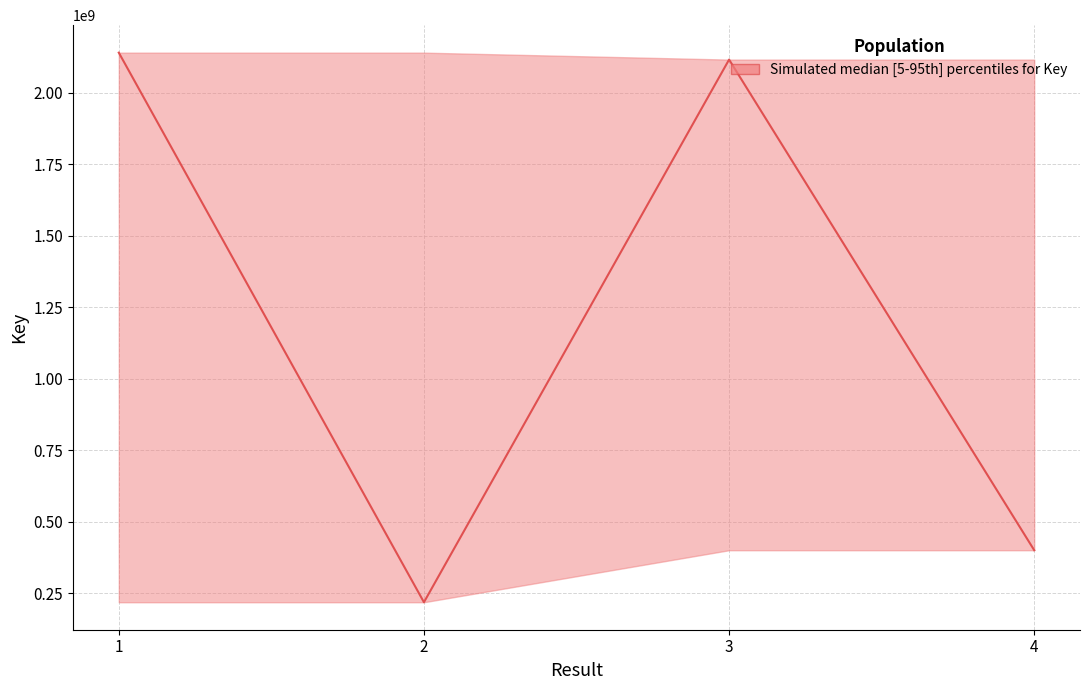

True or false: Key has a value of 2116270832 at 3.

True